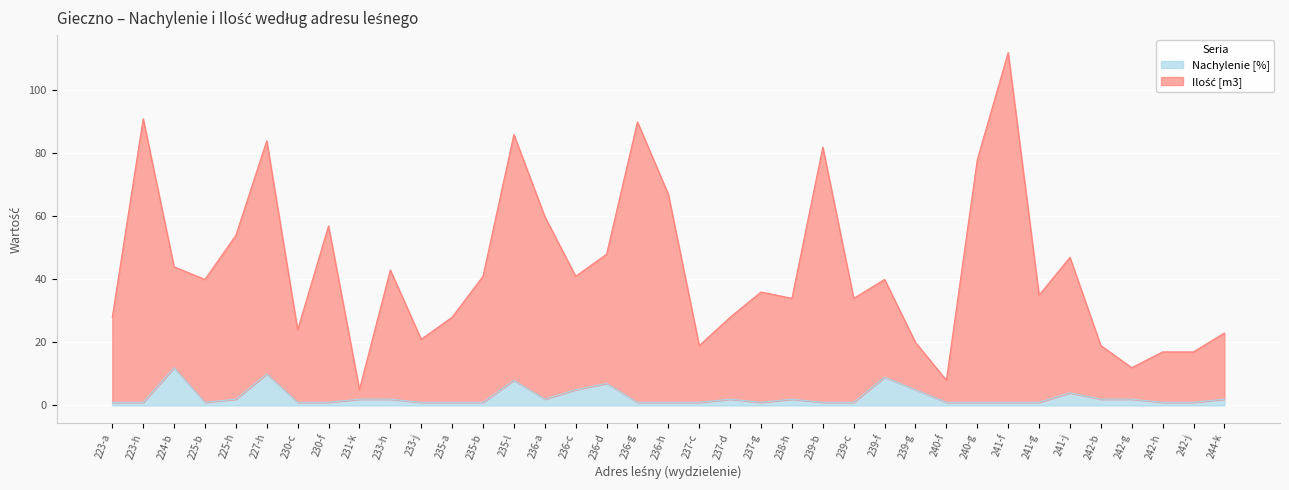

What is the value of the Nachylenie [%]_line point at the 3rd from the left?

12